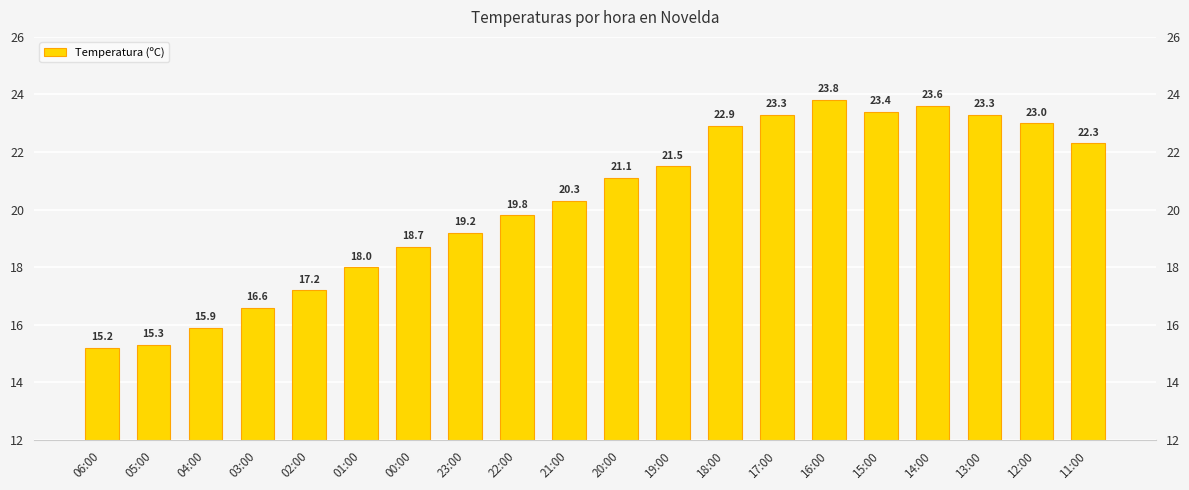

What is the label of the 18th bar from the right?

04:00